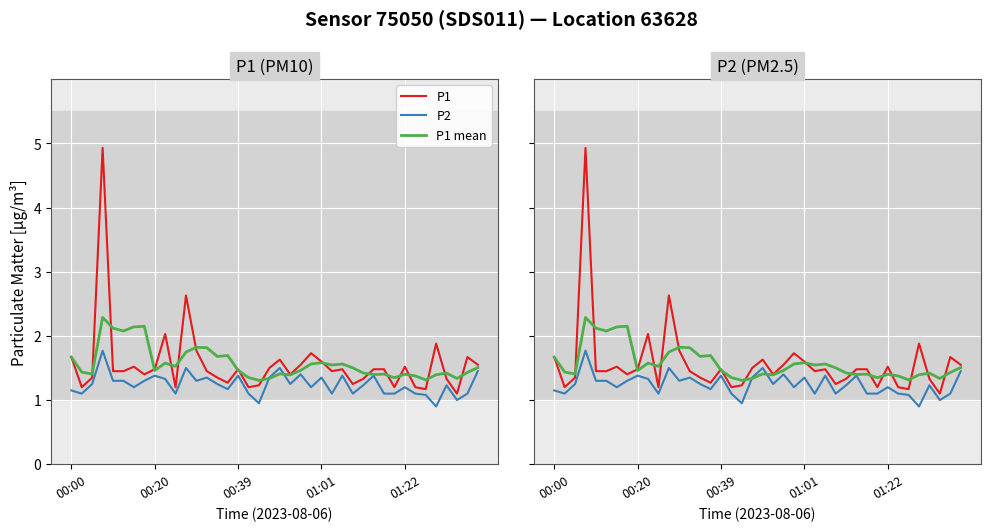

How many lines are shown in the chart?

3